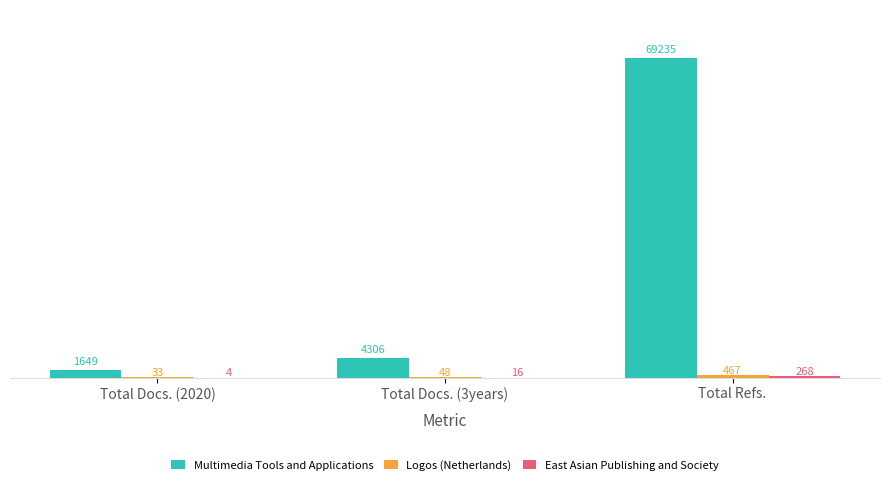

Which series has the widest spread of values?

Multimedia Tools and Applications